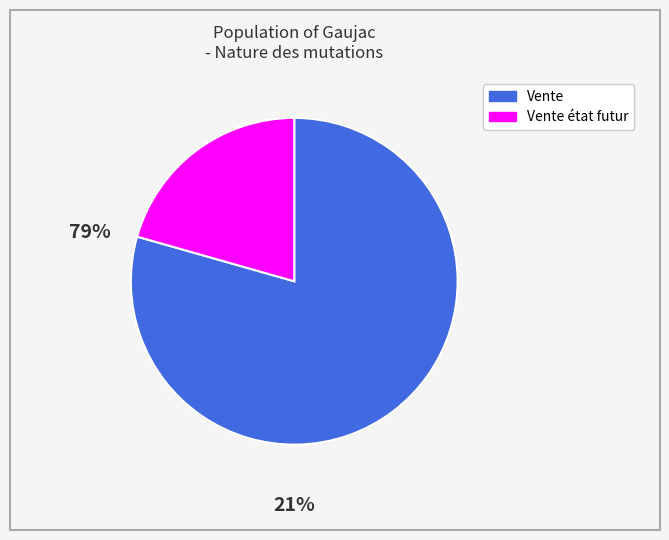

Is there any slice that represents more than half of the pie?

Yes